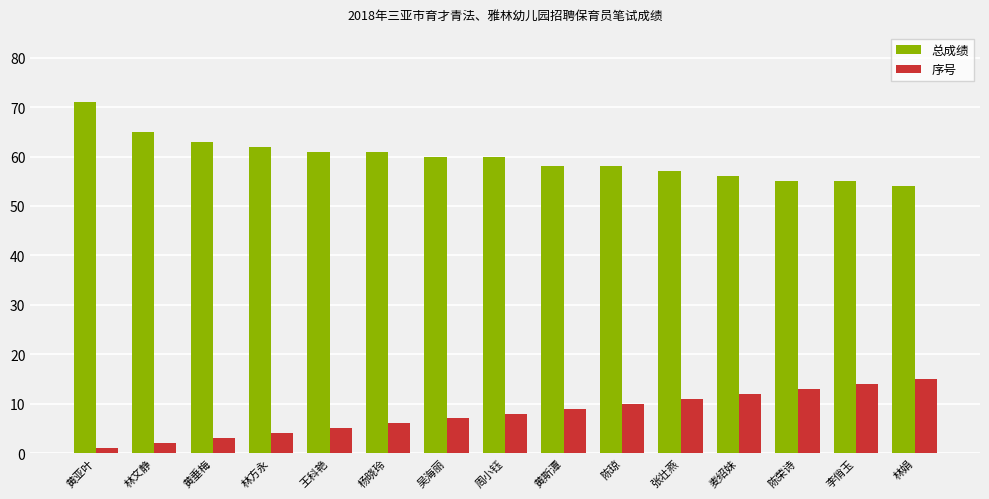

What is the sum of all 总成绩 values?

896